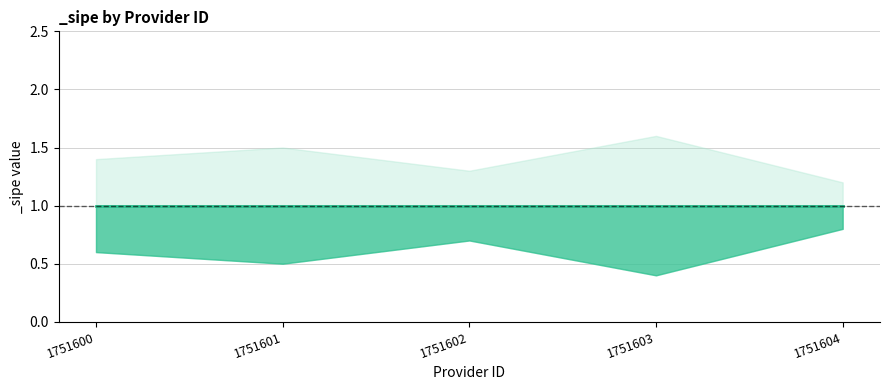

True or false: _sipe has more than 1 points higher than both neighbors.

False